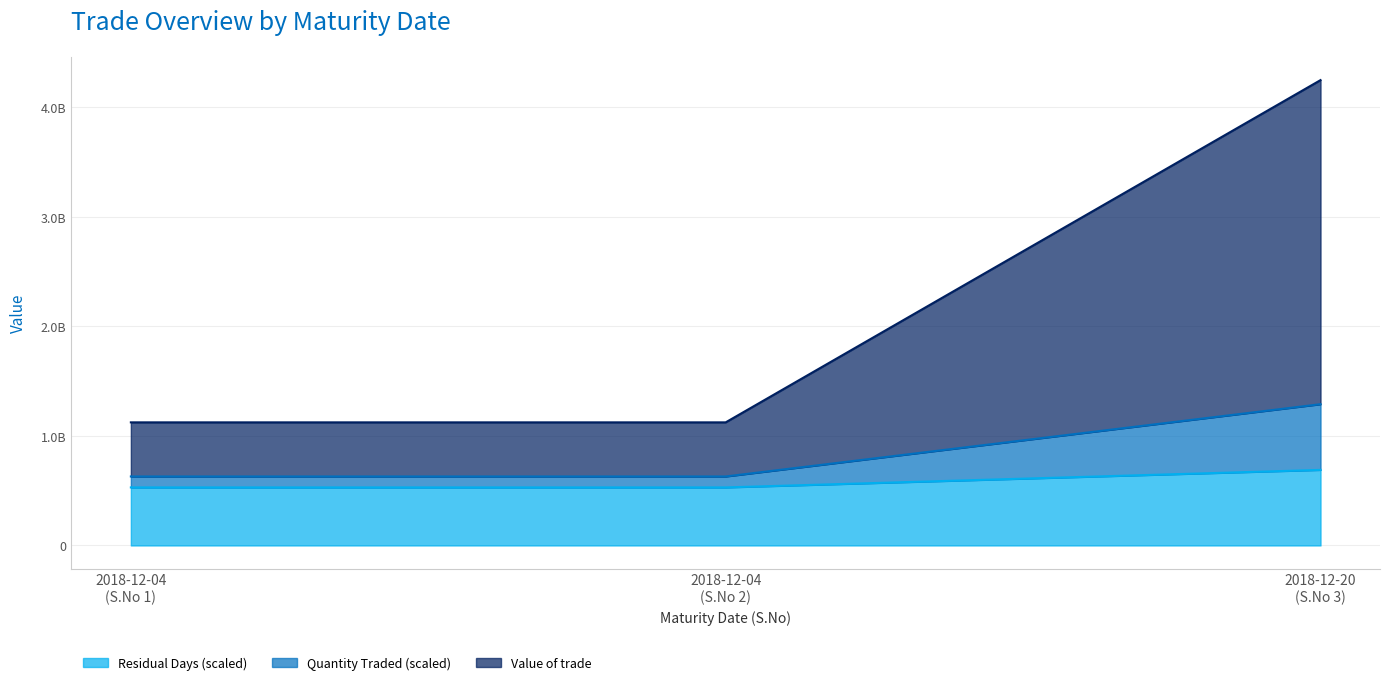

How many lines are shown in the chart?

3